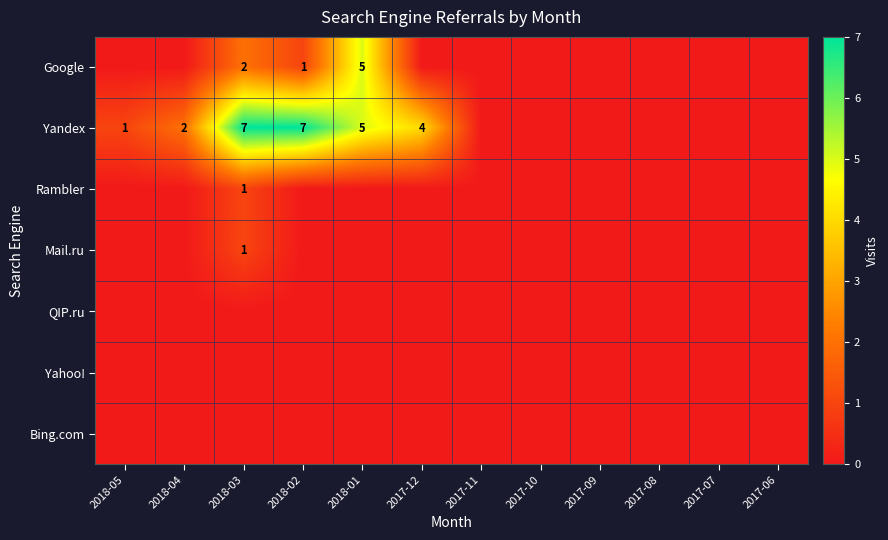

What is the maximum value shown in the chart?

7